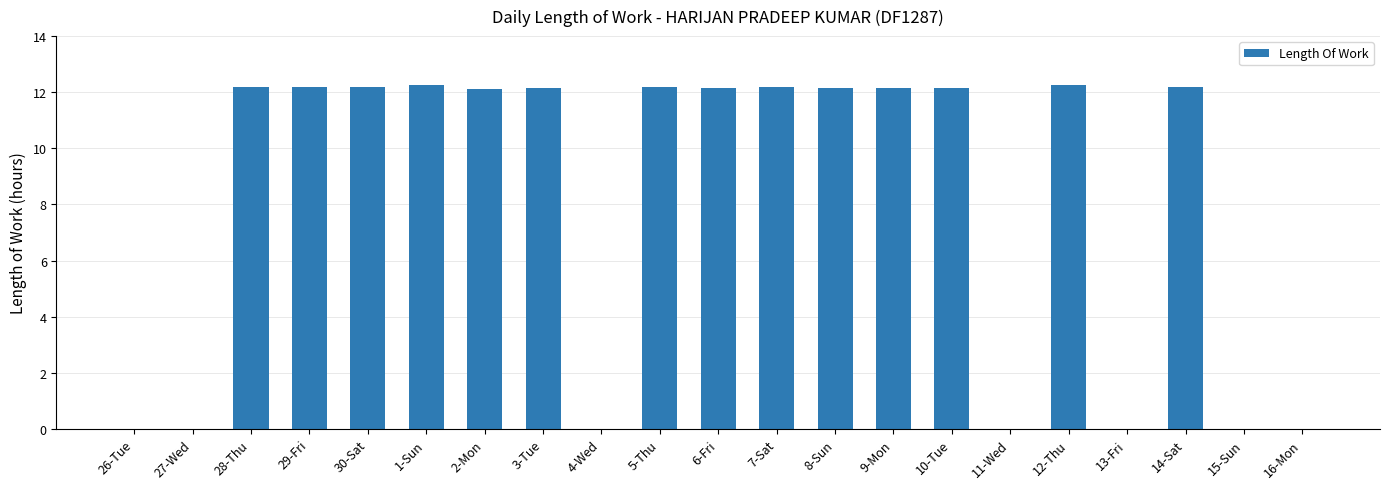

What is the sum of all values?

170.5